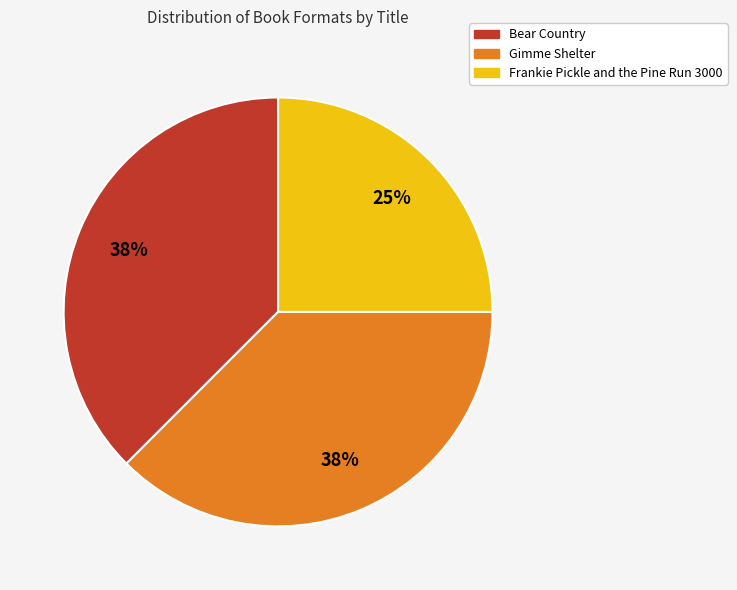

Between Frankie Pickle and the Pine Run 3000 and Bear Country, which is larger?

Bear Country